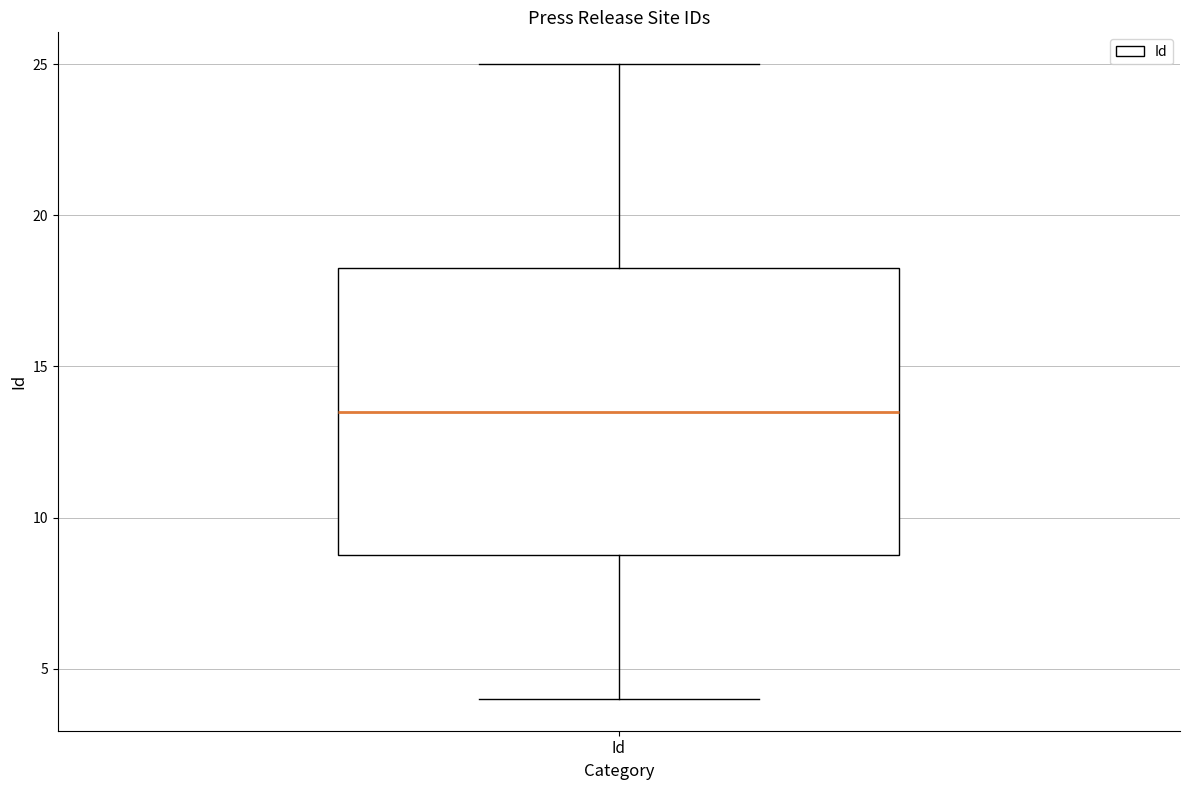

Transcribe this box plot: give where the median line is, the range the box spans, and where the two whiskers end, as read against the y-axis. The values are not printed on the chart, so give them approximately, as read against the axis.

median 13.5, box 9.0 to 18.5, whiskers 4.0 to 25.0